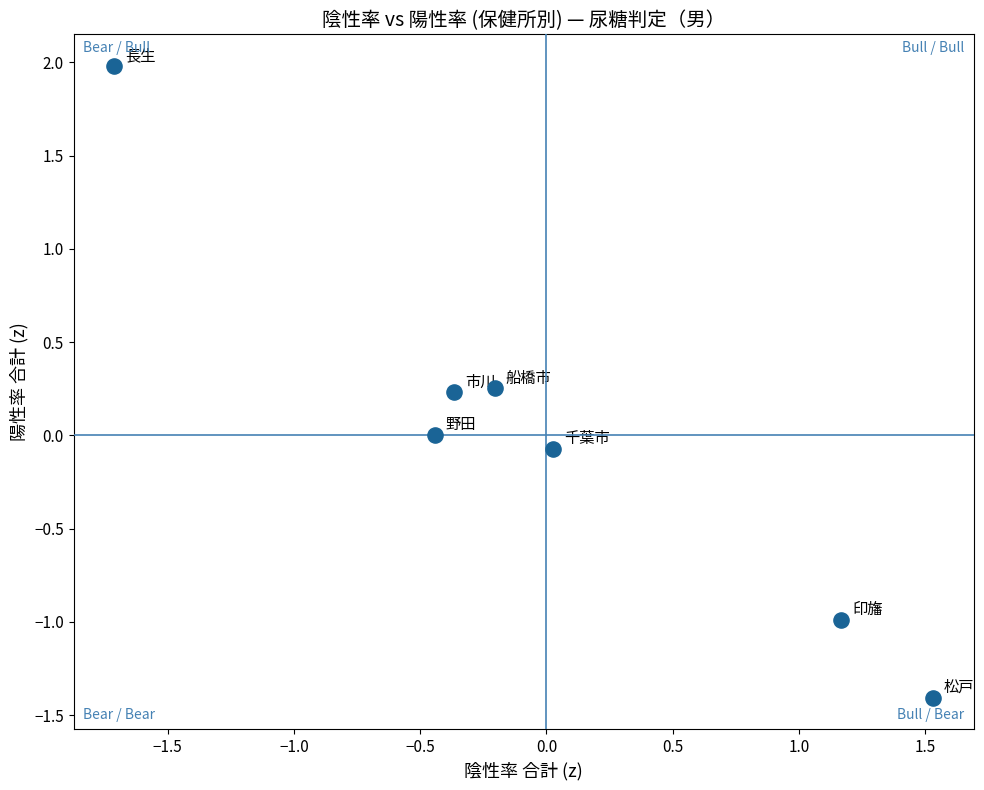

What is the range of X values (max minus min)?

3.2